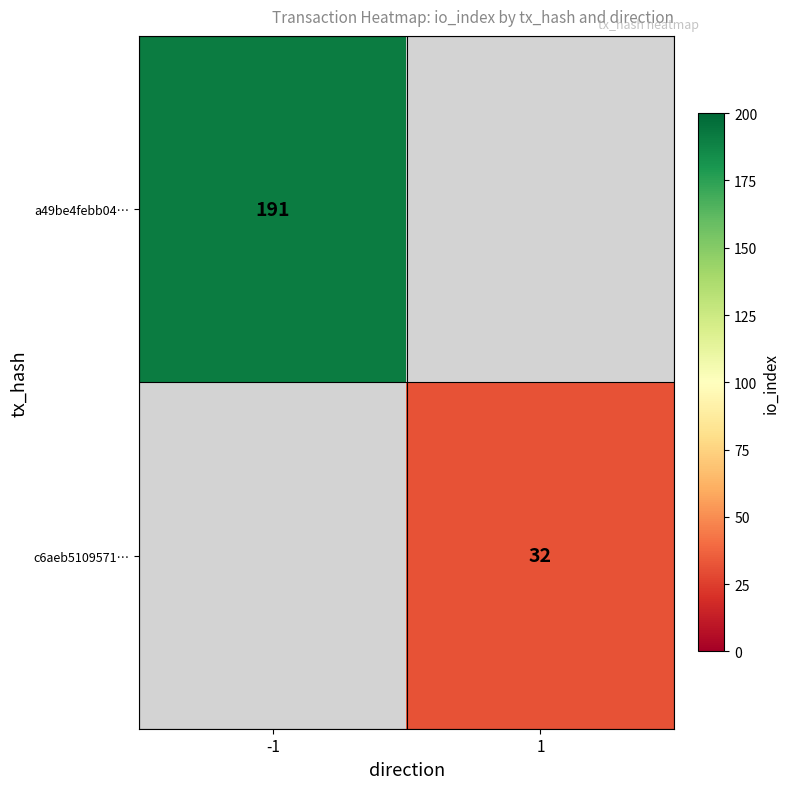

Which has a higher value, 1 or -1?

-1